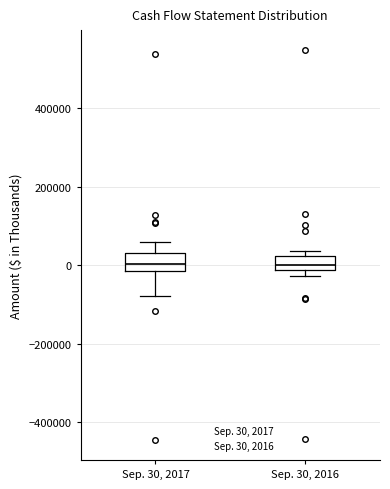

Where does the upper whisker of the box for Sep. 30, 2017 end on the y-axis? The values are not printed on the chart, so give them approximately, as read against the axis.

60000